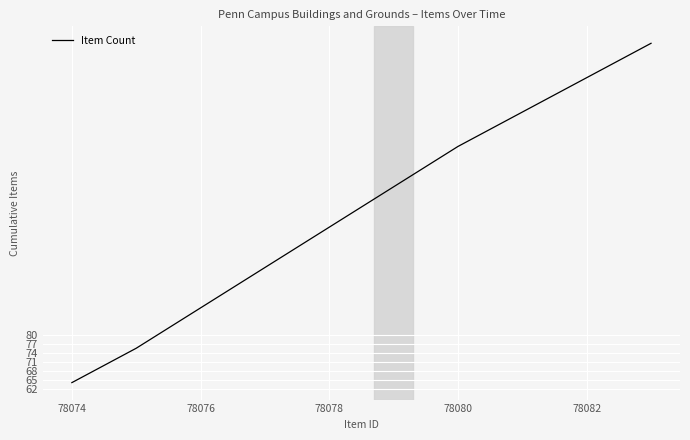

Does the chart have visible grid lines?

Yes